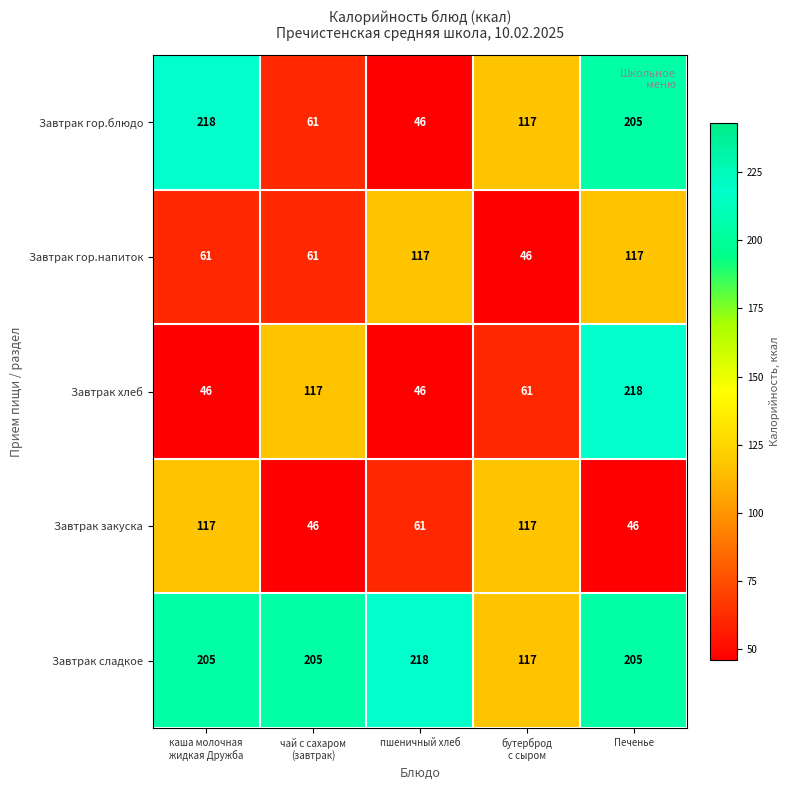

At how many categories does at least one series exceed 85?

5